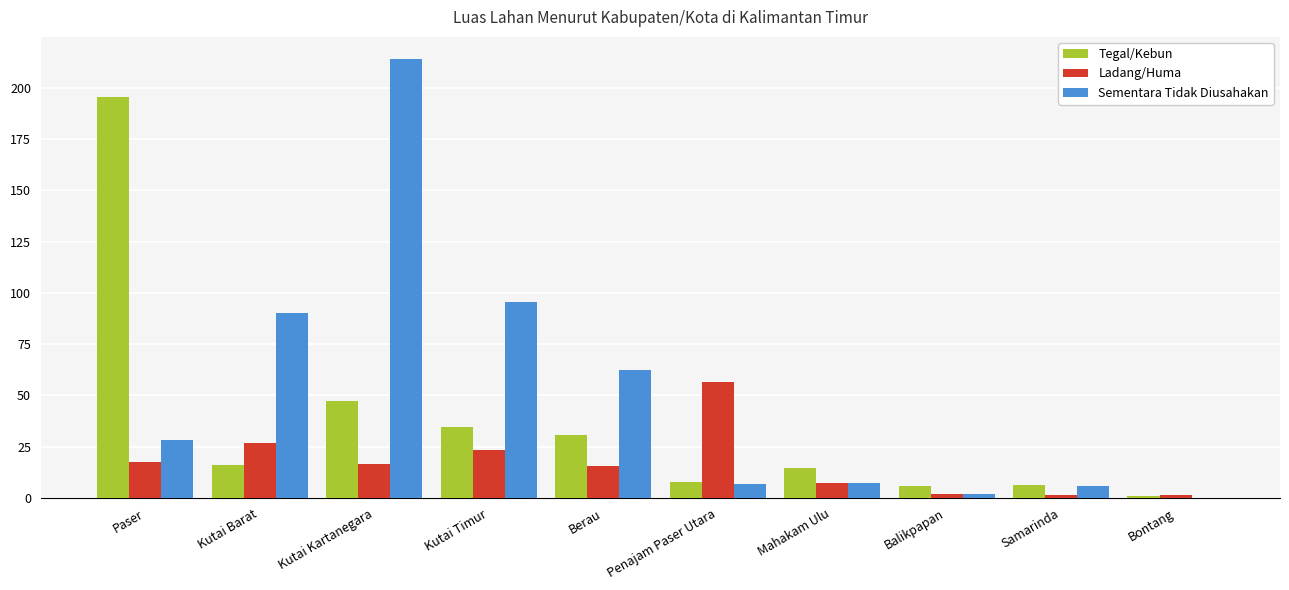

What is the sum of all Ladang/Huma values?

168.9